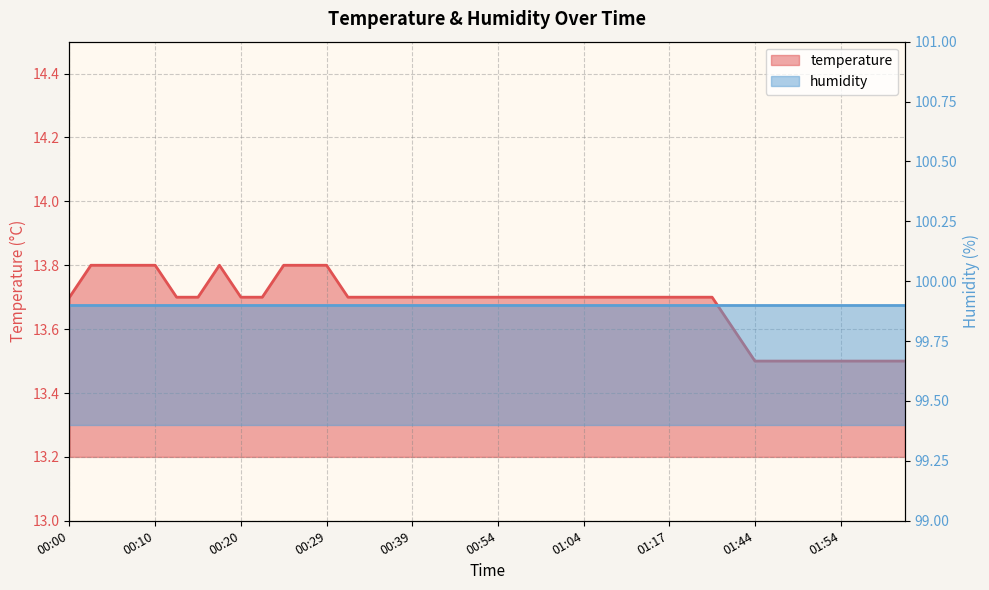

What is the ratio of the value at 00:08 to the value at 01:49?

1.0